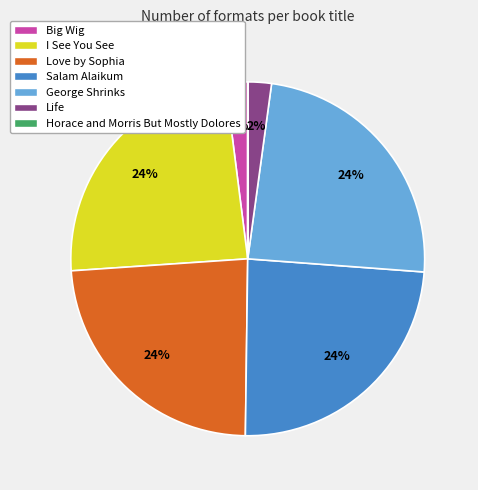

True or false: George Shrinks accounts for 24% of the total.

True